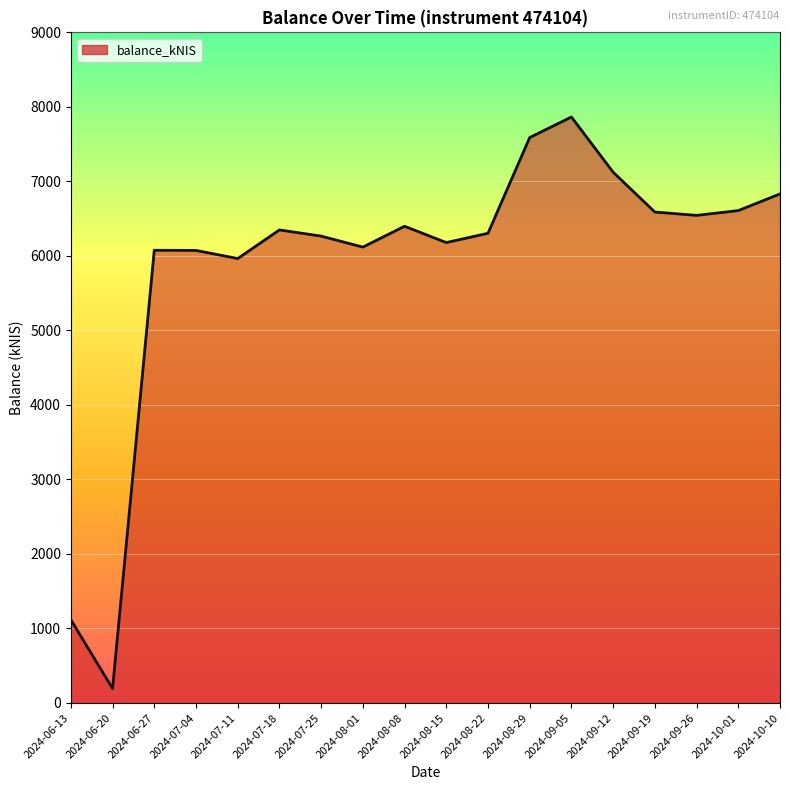

What value does the data have at 2024-07-18?

6348.6